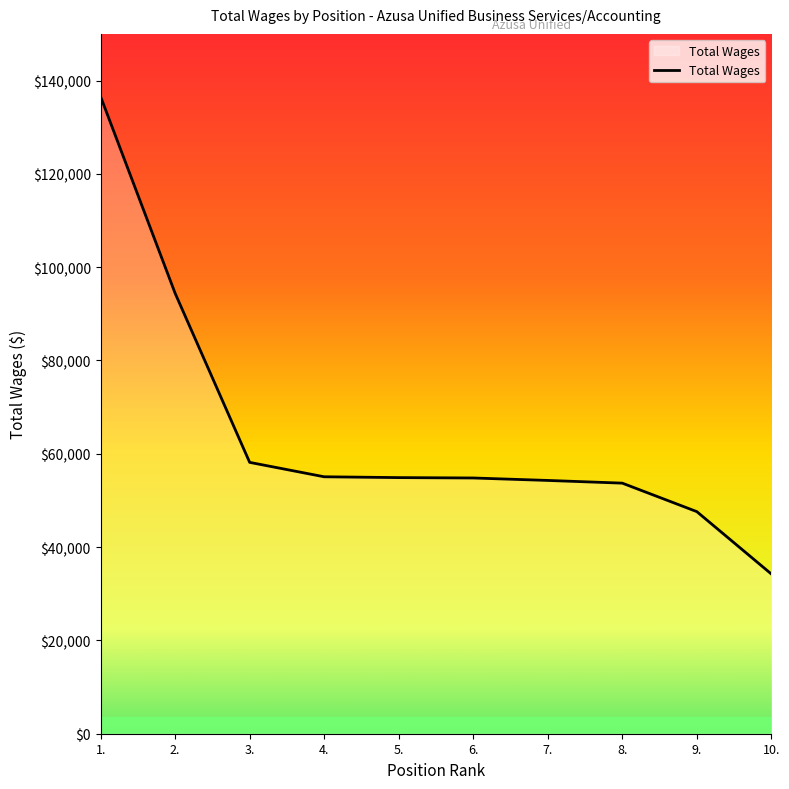

How many lines are shown in the chart?

1